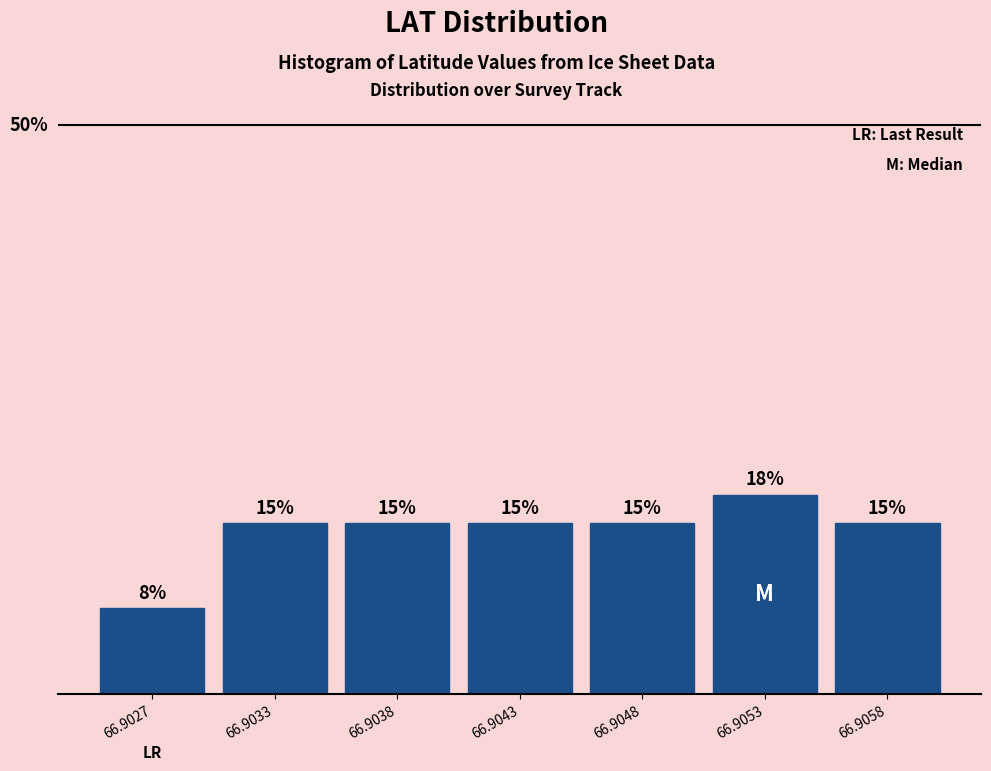

Does the chart contain any negative values?

No